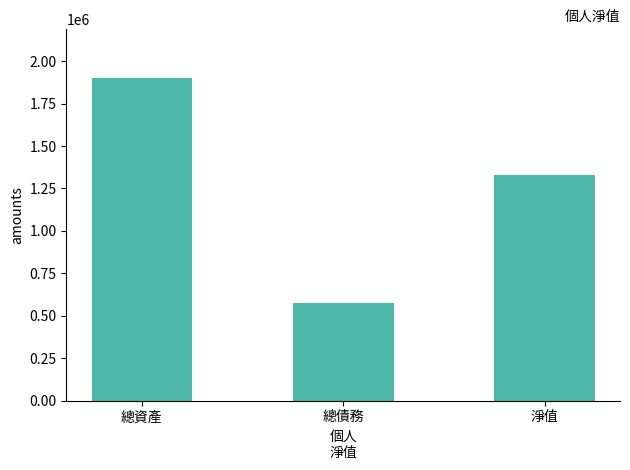

What is the label of the 1st bar from the left?

總資產